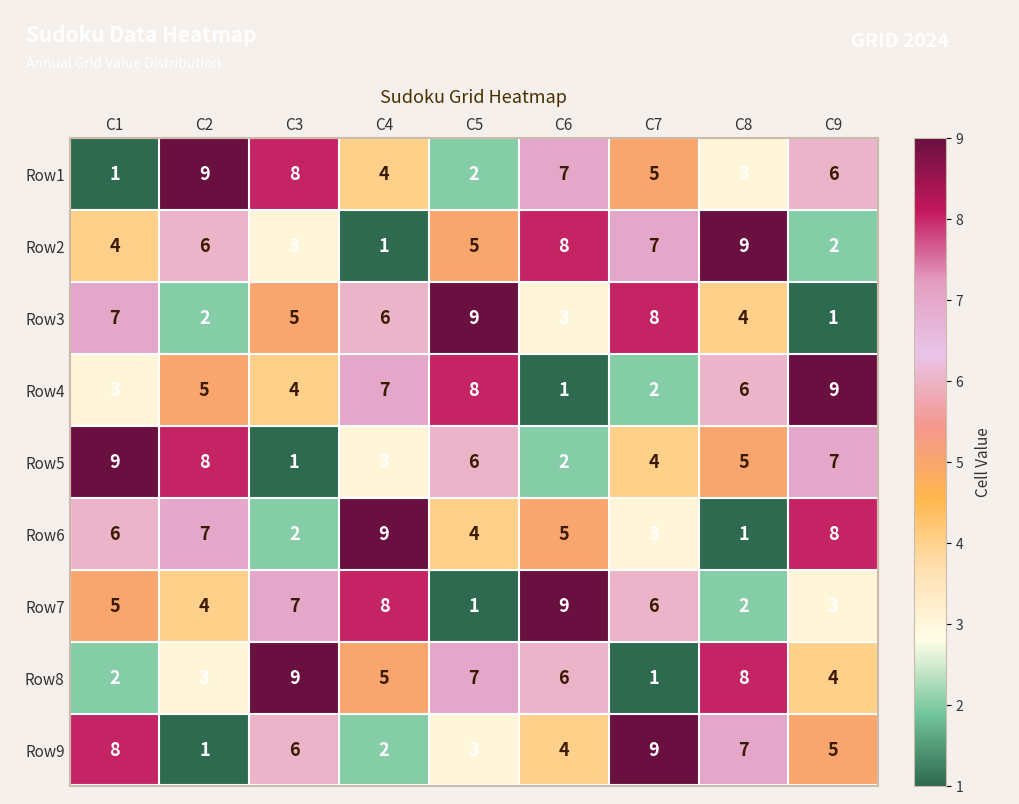

Which category has the lowest value in the Row6 series?

C8